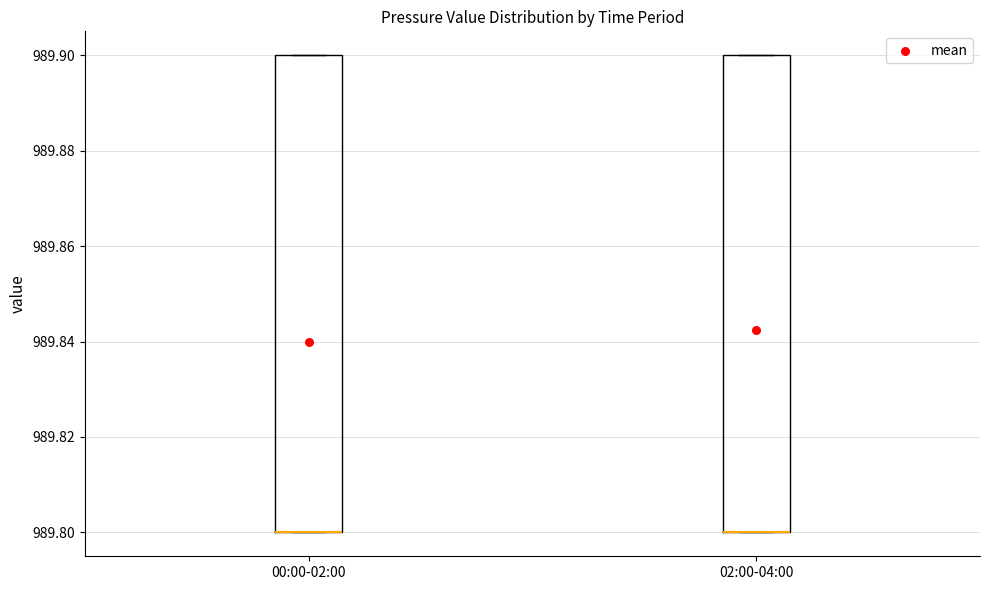

Where is the lower edge of the box for 02:00-04:00 on the y-axis? The values are not printed on the chart, so give them approximately, as read against the axis.

989.8